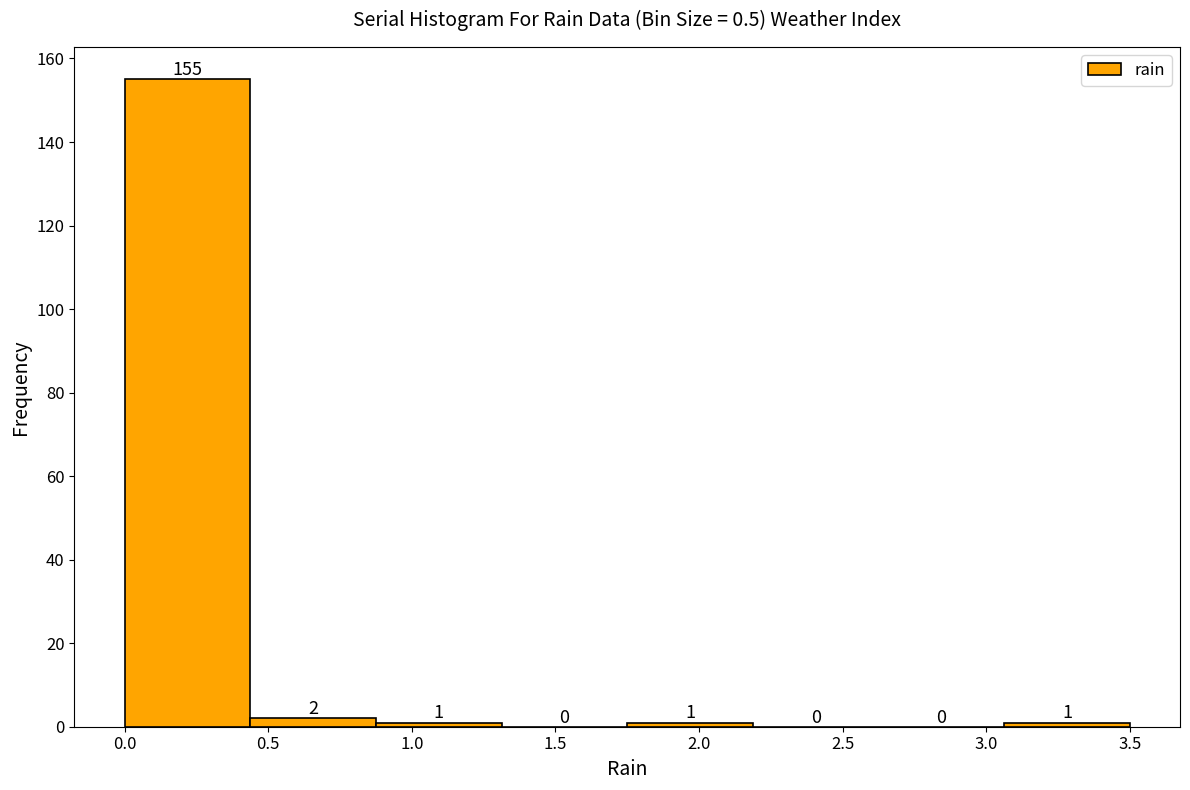

How tall is the bar that spans 0.00 to 0.45 on the x-axis? The bar edges are not printed on the chart, so give them approximately, as read against the axis.

155